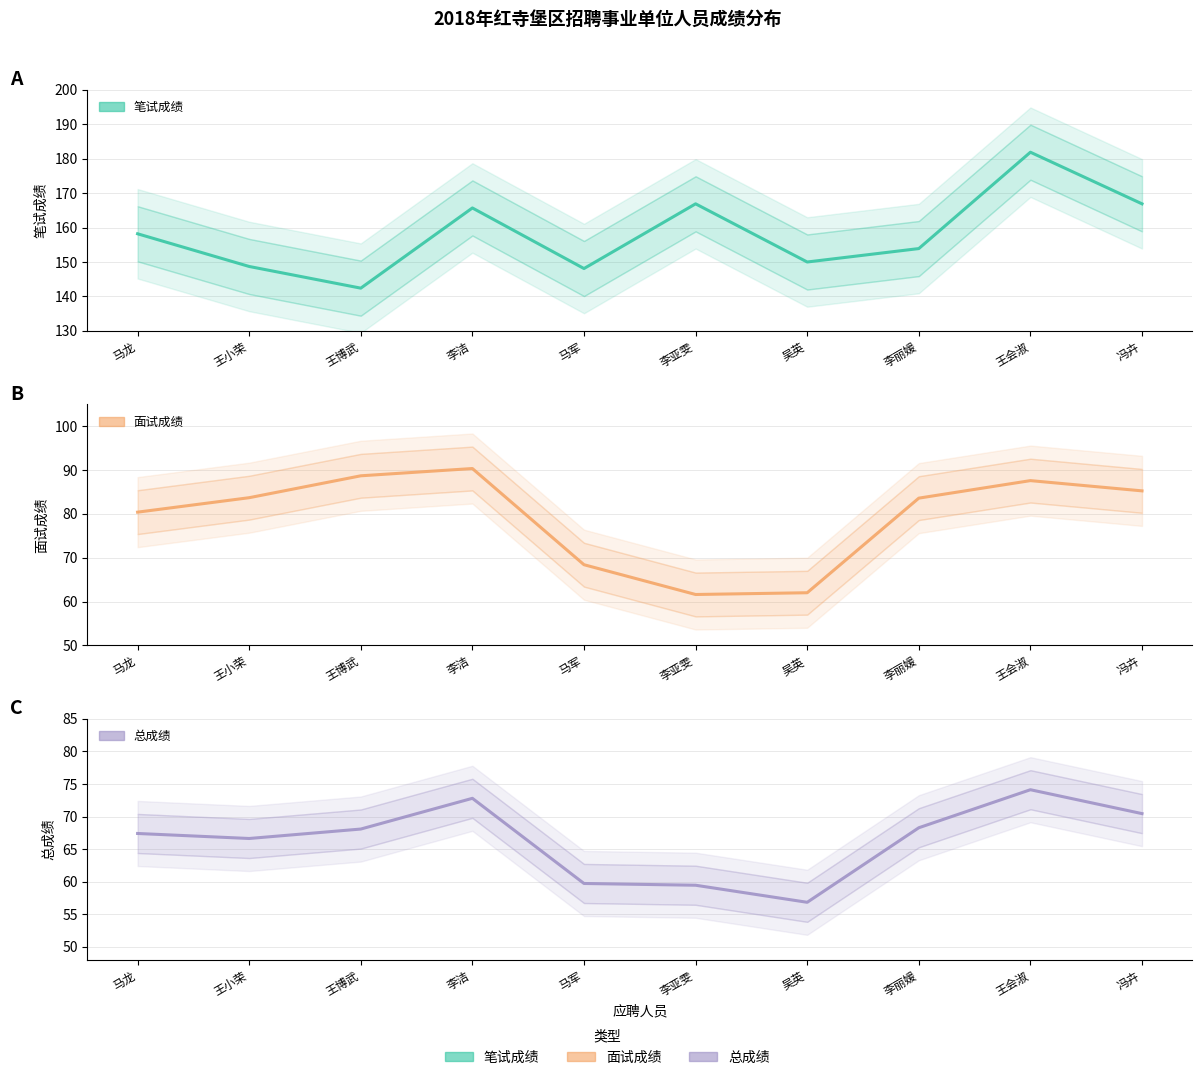

At how many categories does at least one series exceed 123?

10